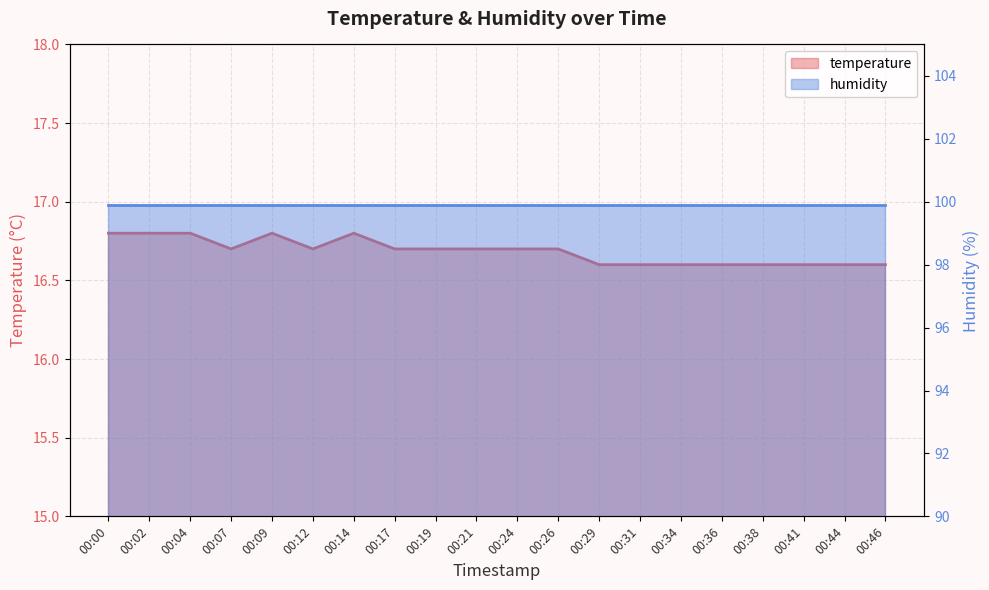

At which category does the chart reach its minimum across all series?

00:29